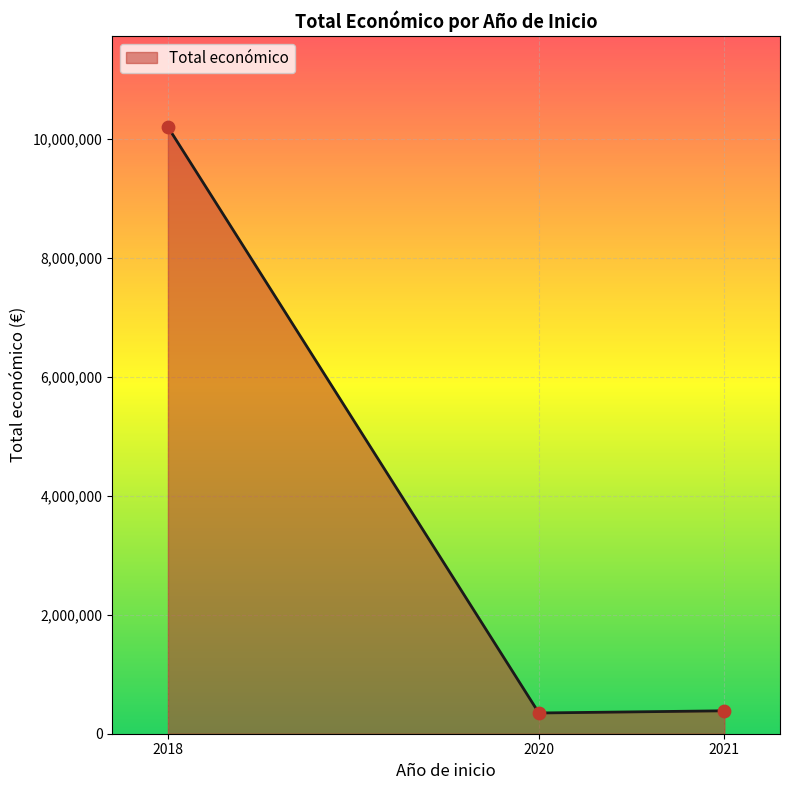

Between 2018 and 2021, which is larger?

2018